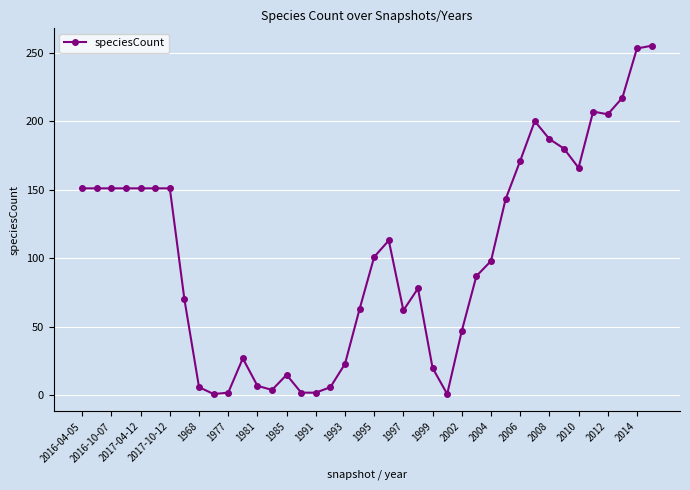

What is the average value?

102